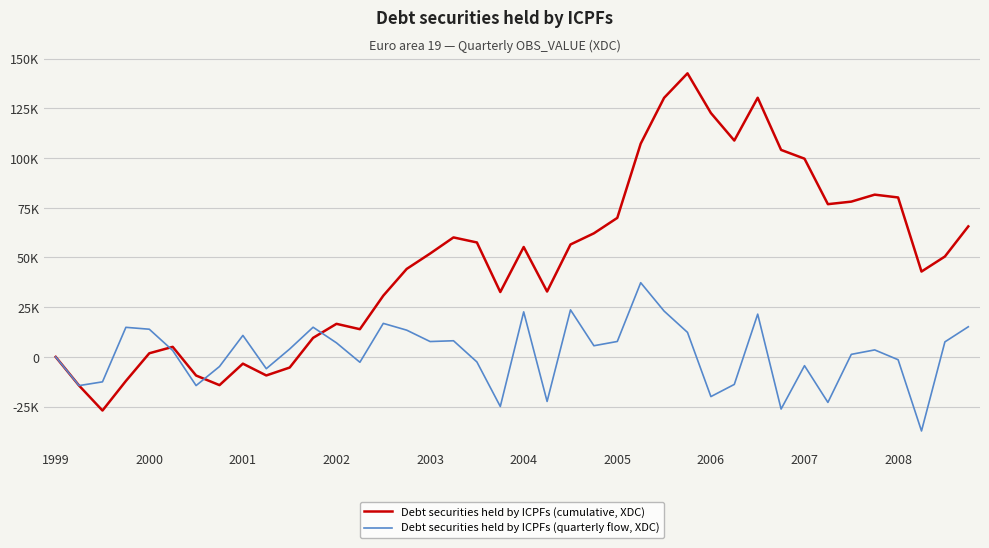

What are all the series names shown in the legend?

Debt securities held by ICPFs (cumulative, XDC), Debt securities held by ICPFs (quarterly flow, XDC)